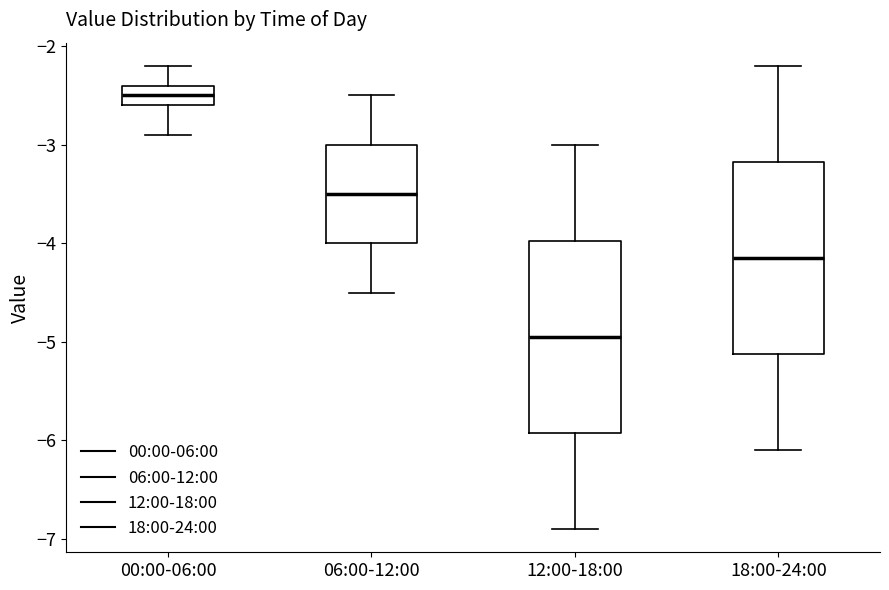

Reading left to right, read every box against the y-axis: the position of its median line, the range the box covers, and the ends of its whiskers. The values are not printed on the chart, so give them approximately, as read against the axis.

00:00-06:00: median -2.5, box -2.6 to -2.4, whiskers -2.9 to -2.2
06:00-12:00: median -3.5, box -4.0 to -3.0, whiskers -4.5 to -2.5
12:00-18:00: median -4.9, box -5.9 to -4.0, whiskers -6.9 to -3.0
18:00-24:00: median -4.1, box -5.1 to -3.2, whiskers -6.1 to -2.2